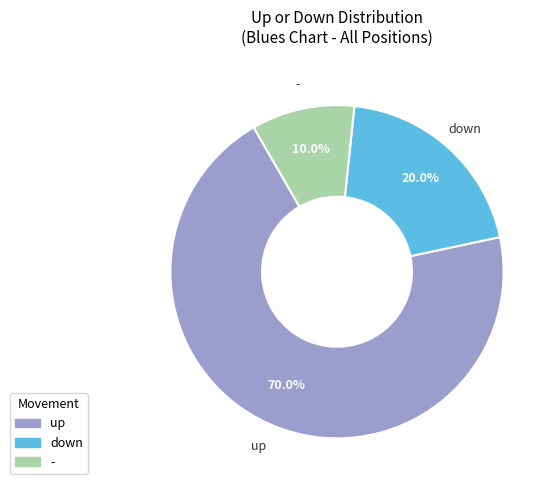

Is there a majority slice in this chart?

Yes